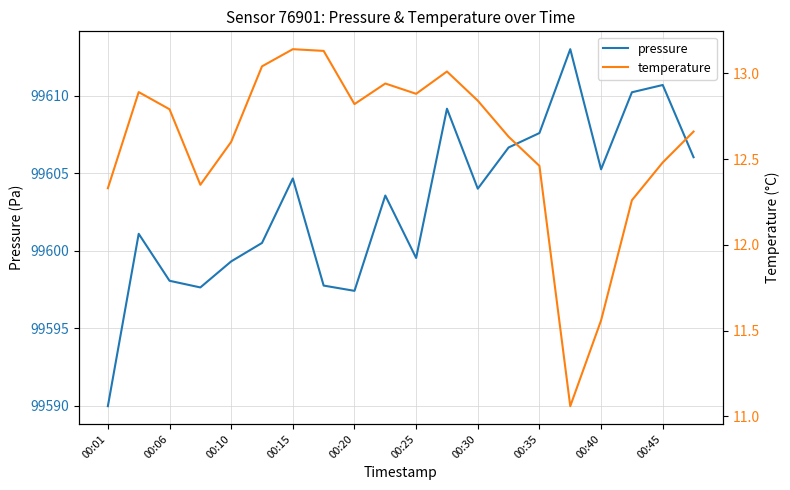

How many data points in pressure are above 99604?

9